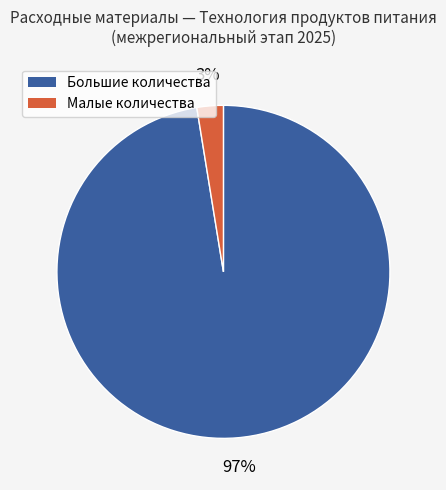

How many slices are in this pie chart?

2